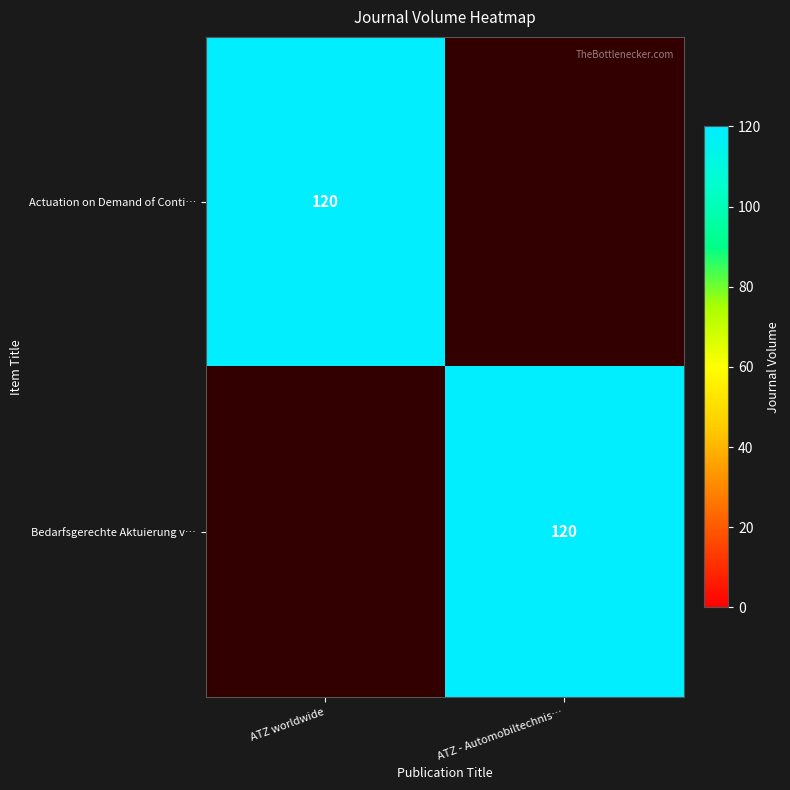

True or false: Actuation on Demand of Conti… has a value of 38 at ATZ worldwide.

False